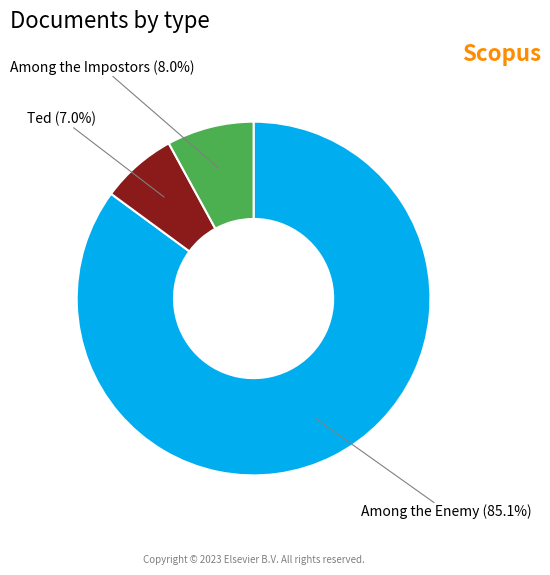

Count the number of slices in the pie.

3